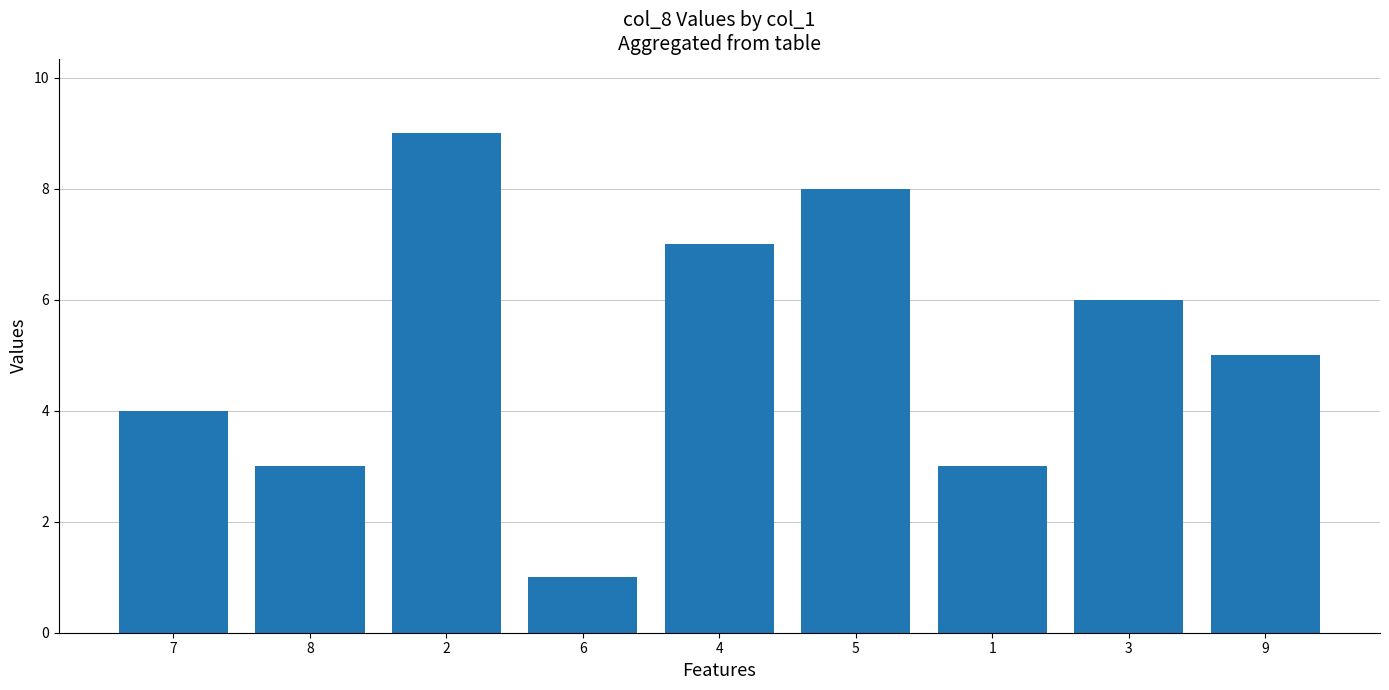

What is the ratio of the value at 8 to the value at 2?

0.3